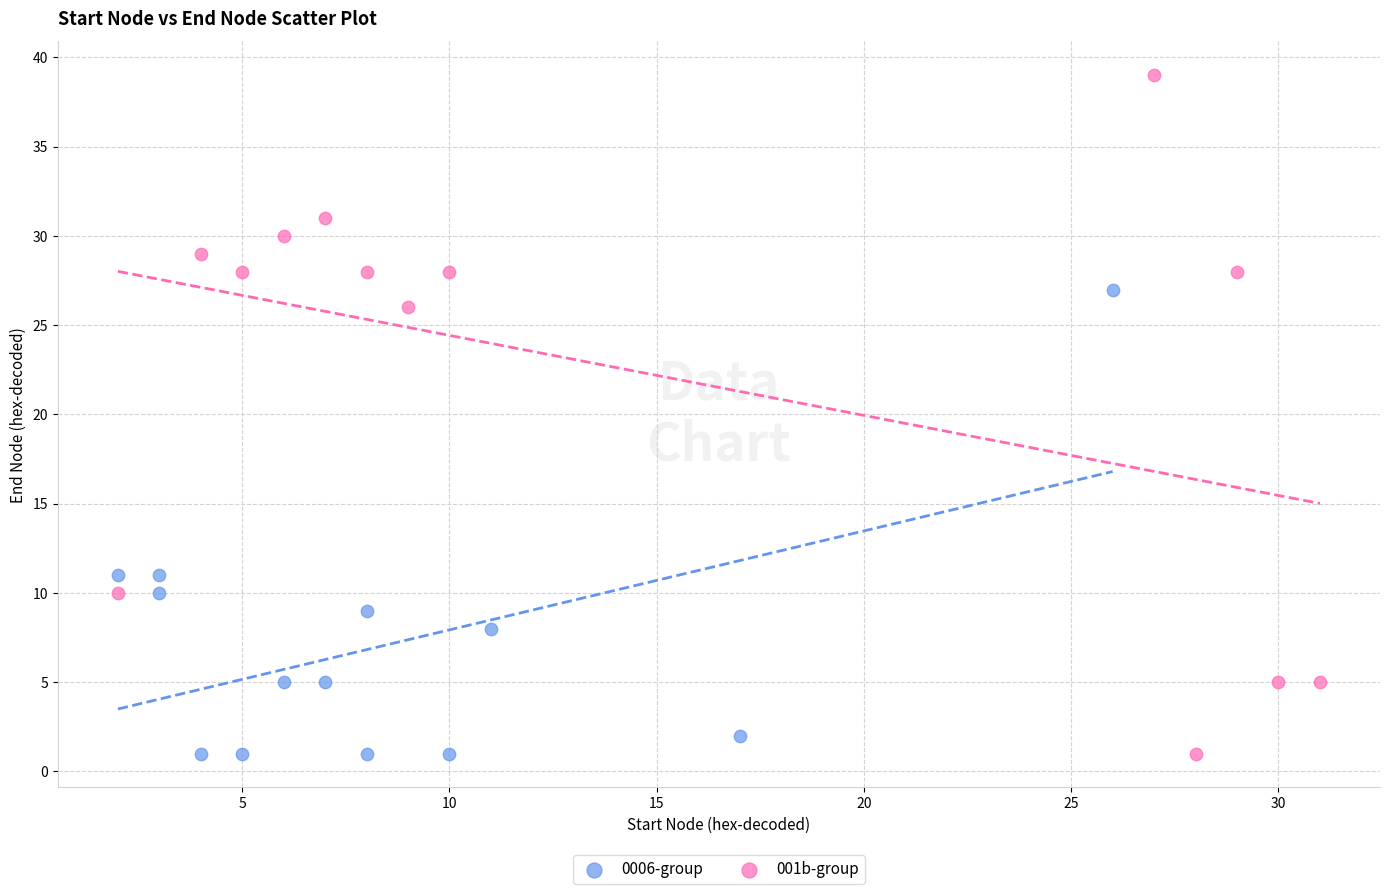

Which series has the largest Y range (max minus min)?

001b-group